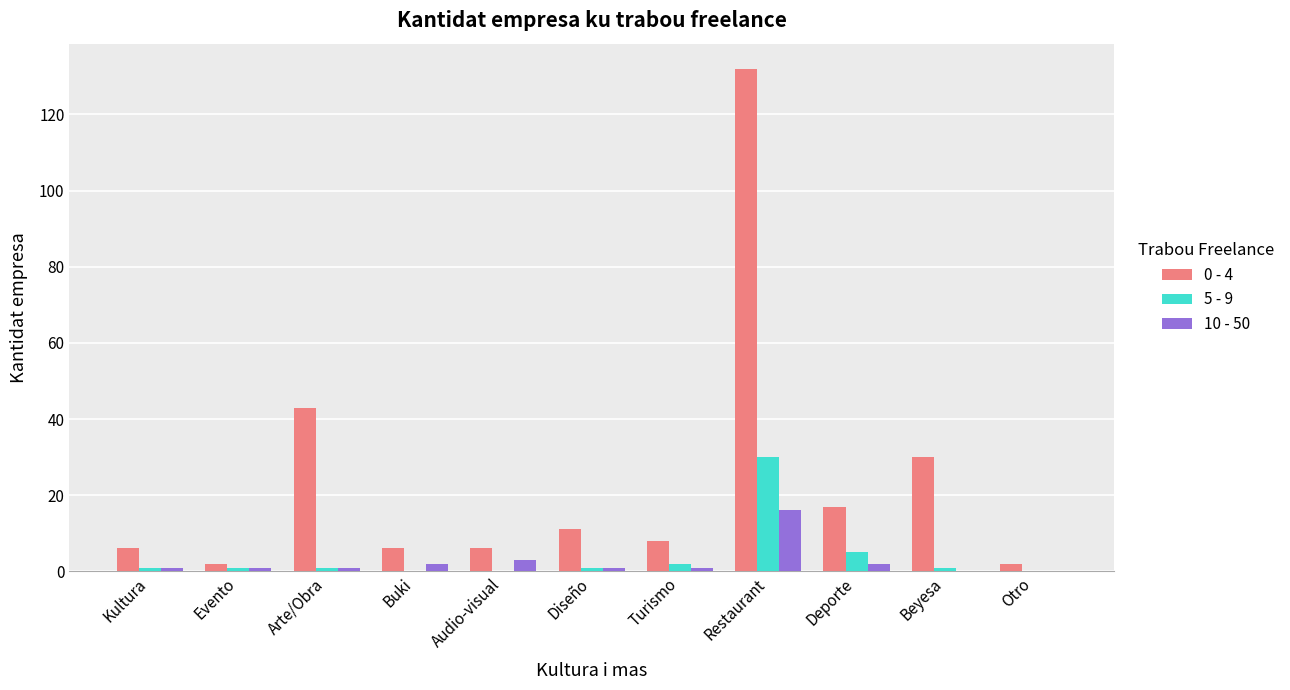

At which label is 0 - 4 closest to 67?

Arte/Obra